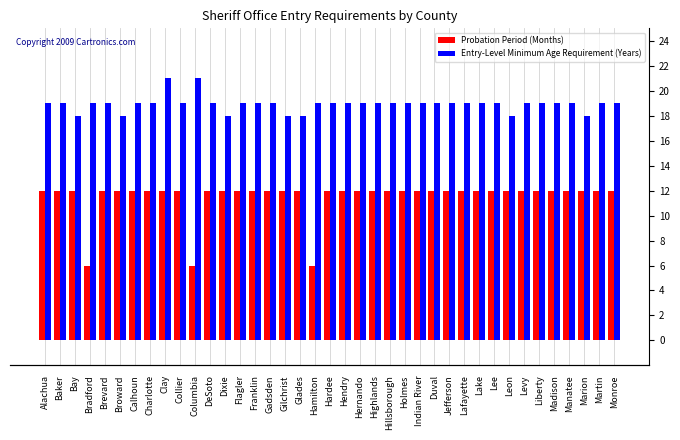

What is the value of the Probation Period (Months) bar at the 19th from the left?

6